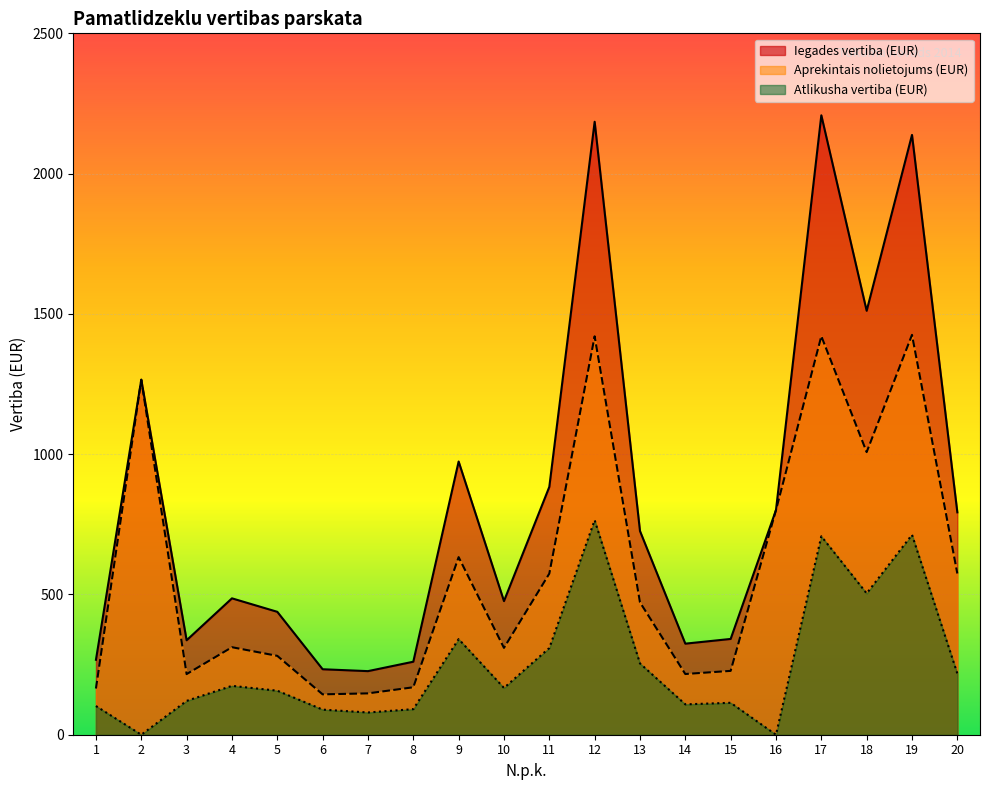

What are all the series names shown in the legend?

Iegades vertiba (EUR), Aprekintais nolietojums (EUR), Atlikusha vertiba (EUR)